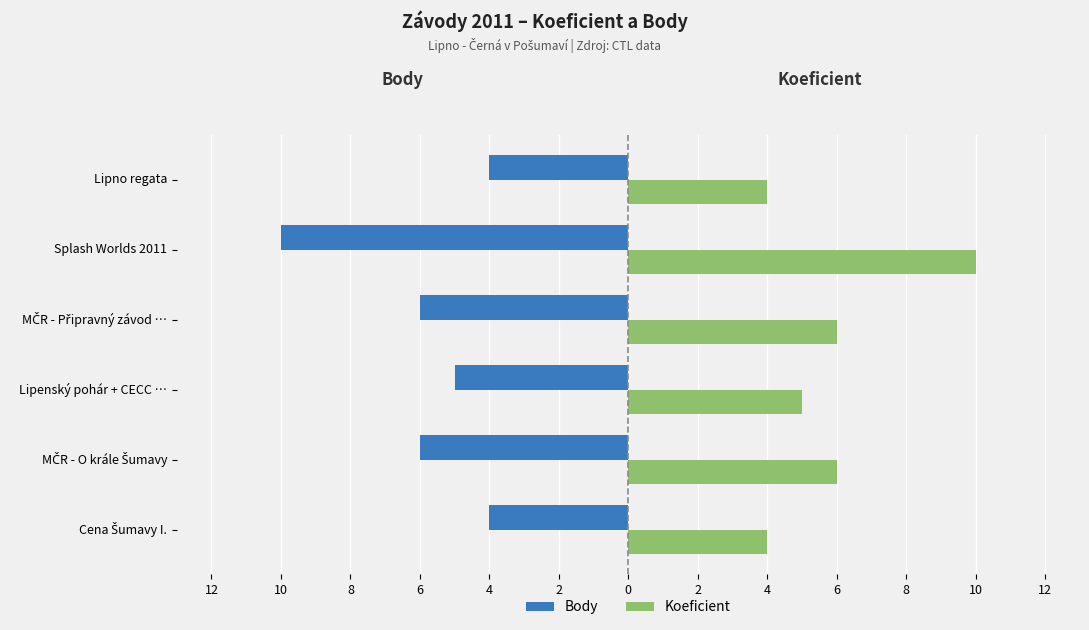

What are all the series names shown in the legend?

Body, Koeficient